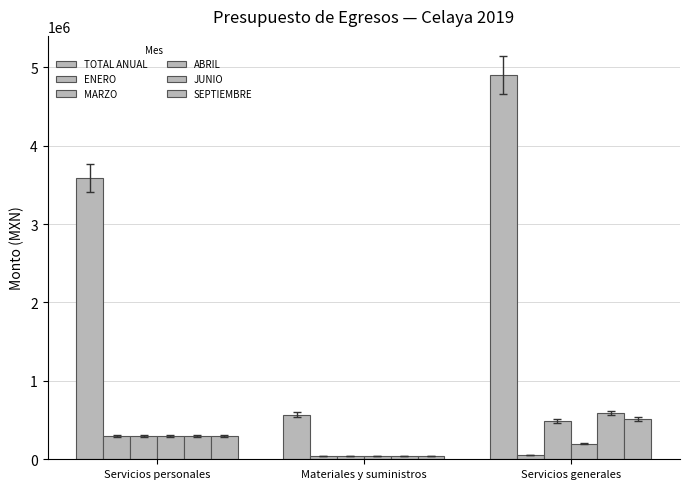

How many bars are there in total?

18